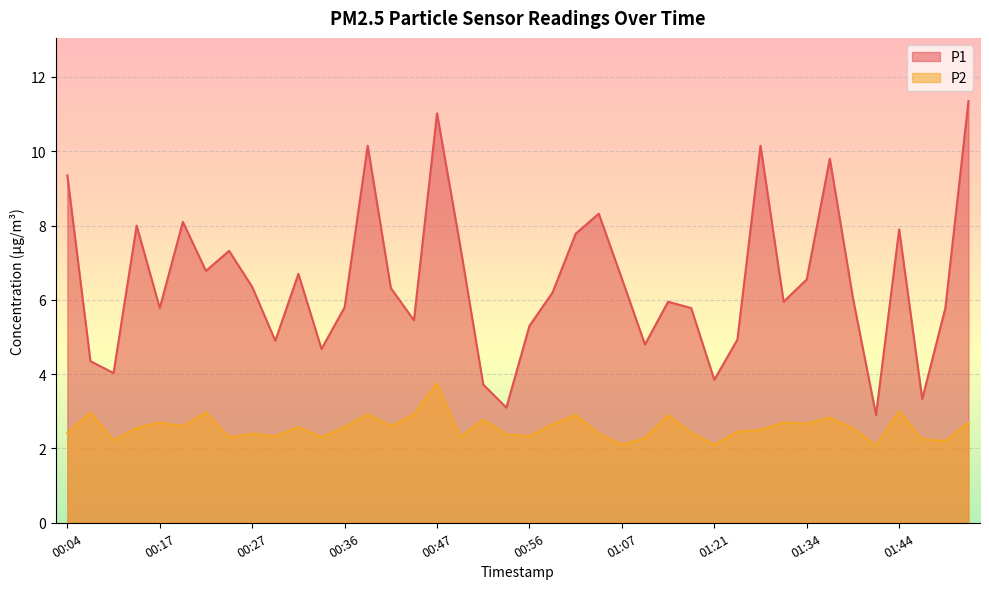

How many values in the P1 series exceed 6?

21